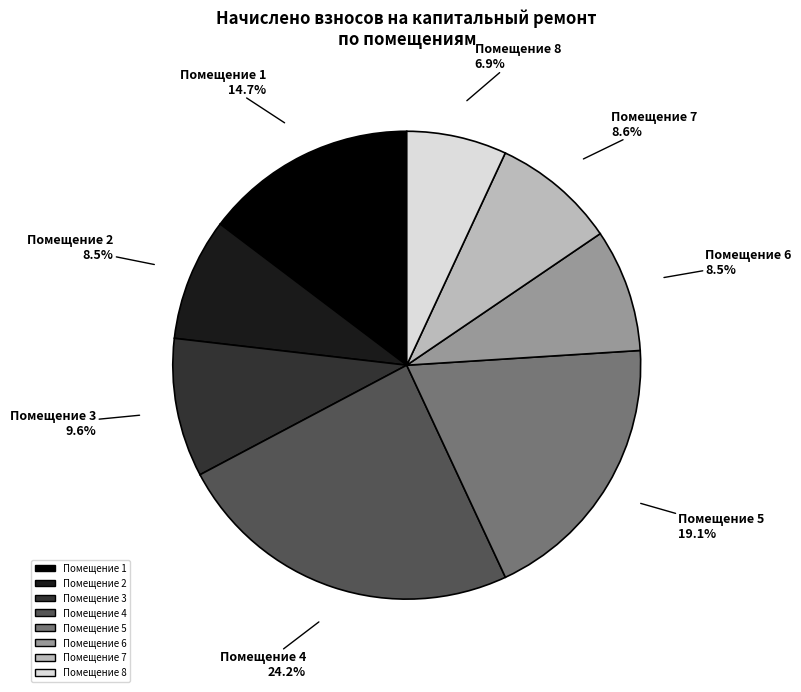

Does any single category account for the majority?

No